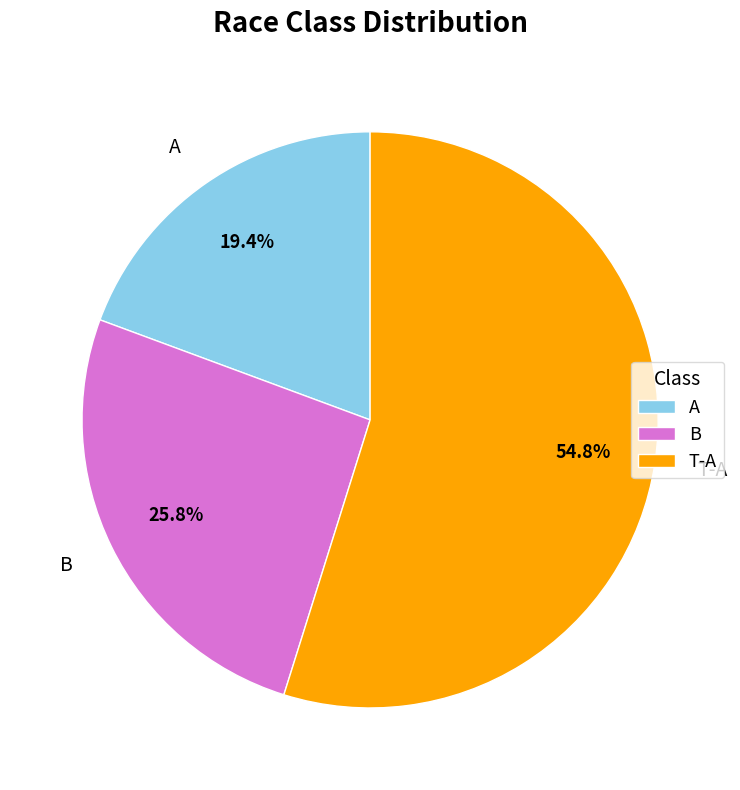

What is the smallest slice in the pie chart?

A